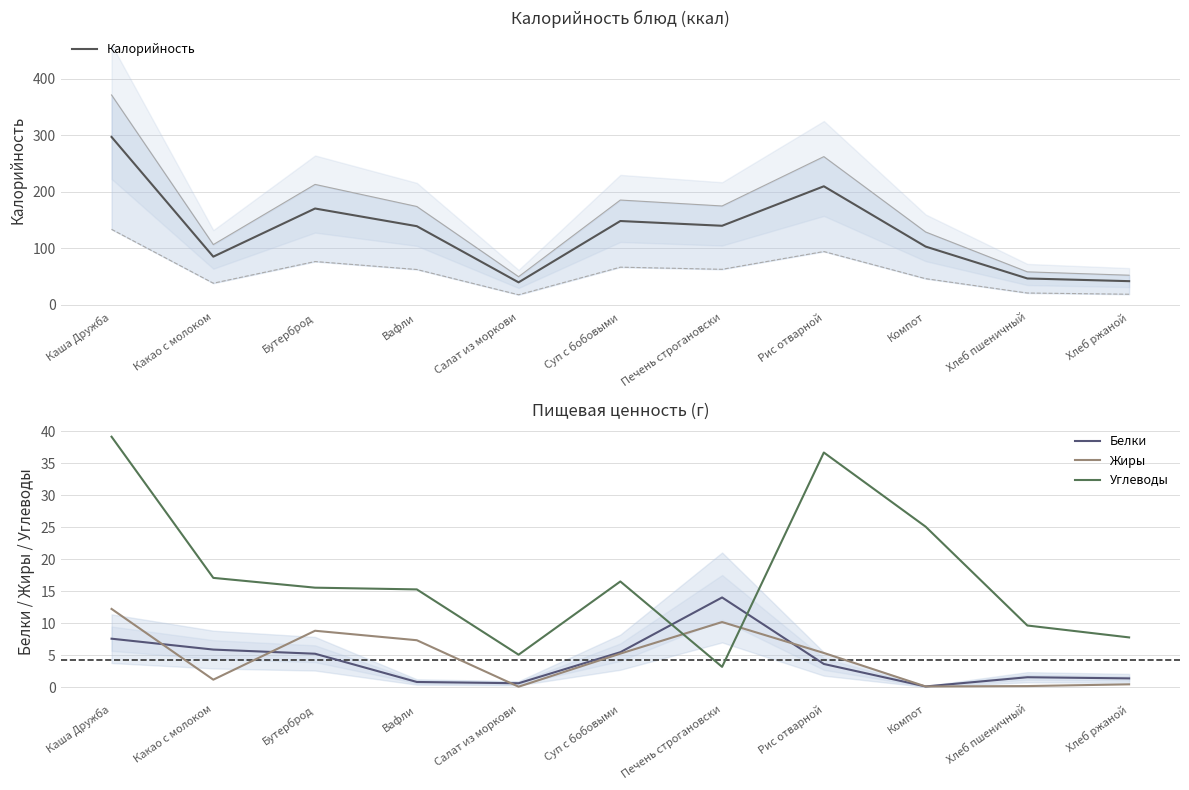

Count the number of categories in the chart.

11